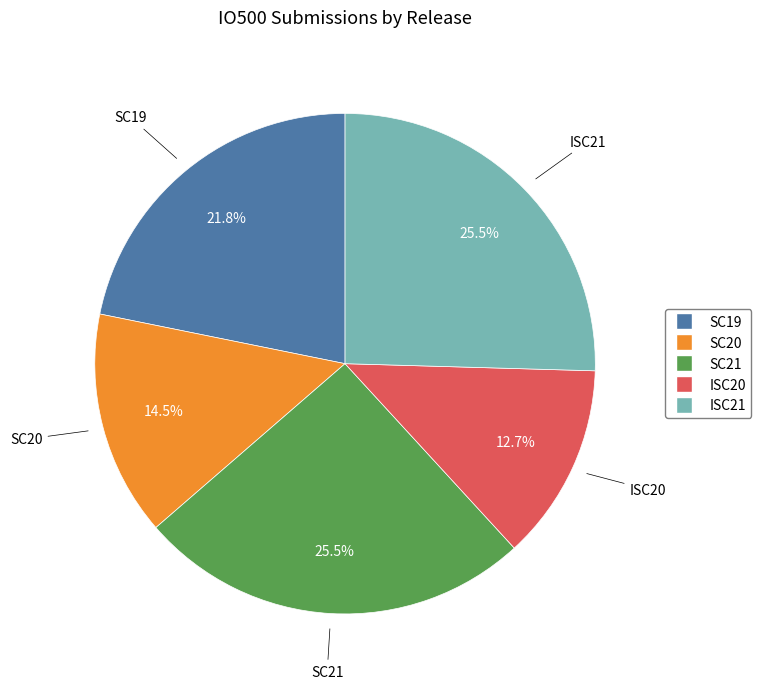

Approximately how many times larger is the value at ISC21 compared to SC21?

1.0